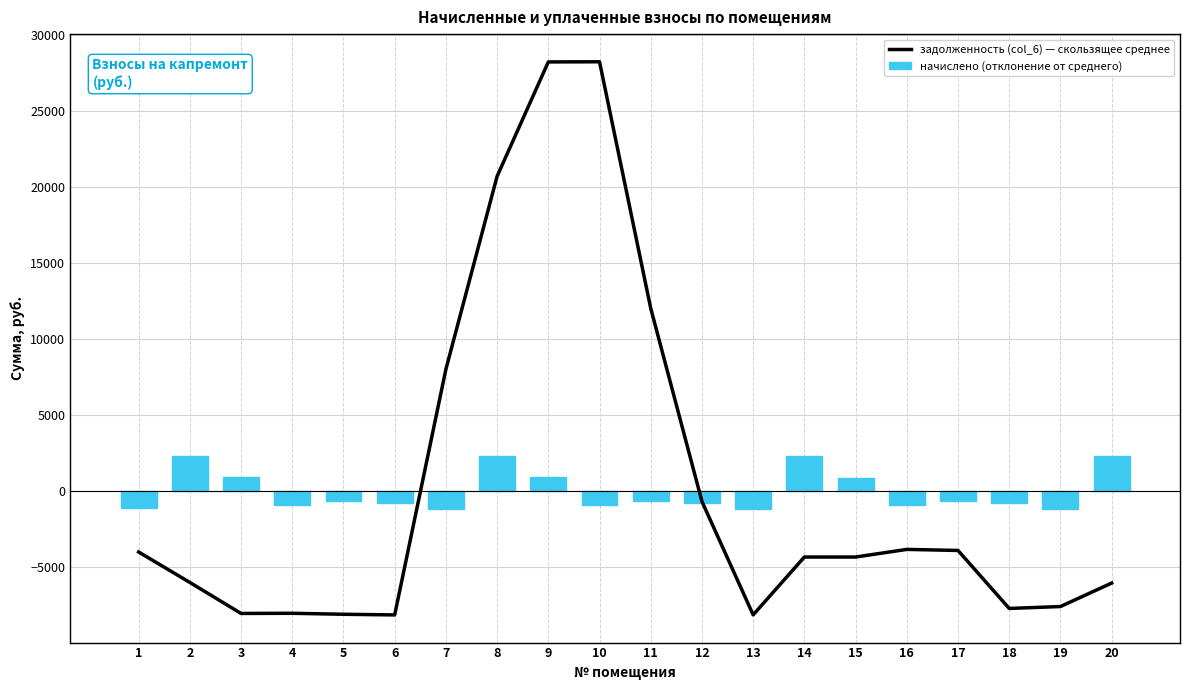

The value of задолженность (col_6) — скользящее среднее at 6 is -1807.3. True or false?

False